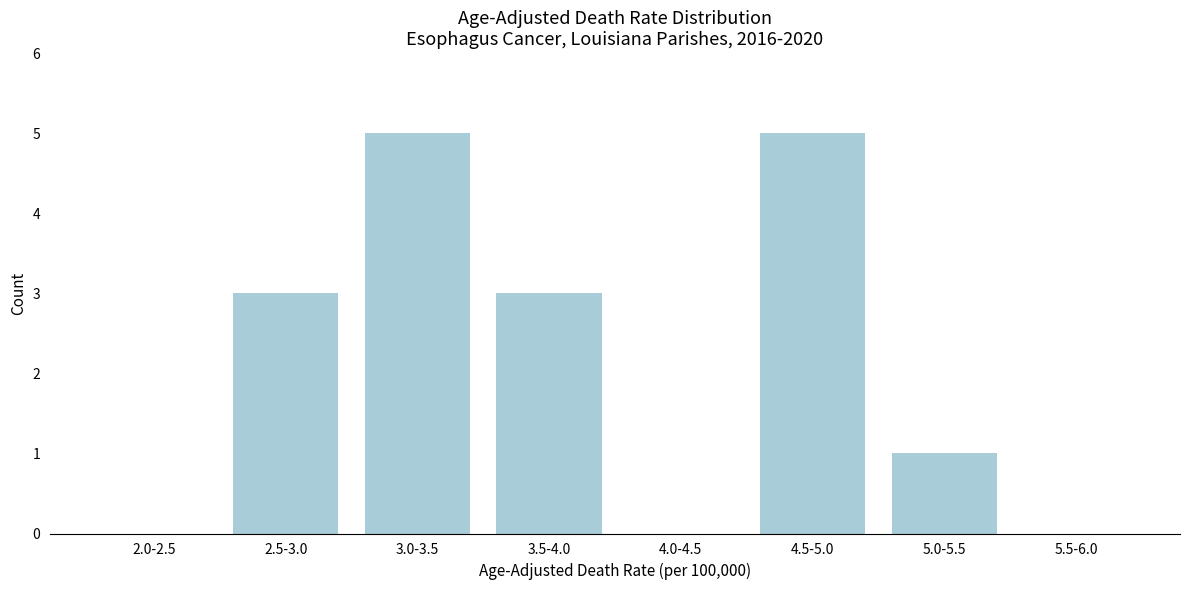

Reading left to right, list all the values displayed in this chart.

2.0-2.5=0	2.5-3.0=3	3.0-3.5=5	3.5-4.0=3	4.0-4.5=0	4.5-5.0=5	5.0-5.5=1	5.5-6.0=0